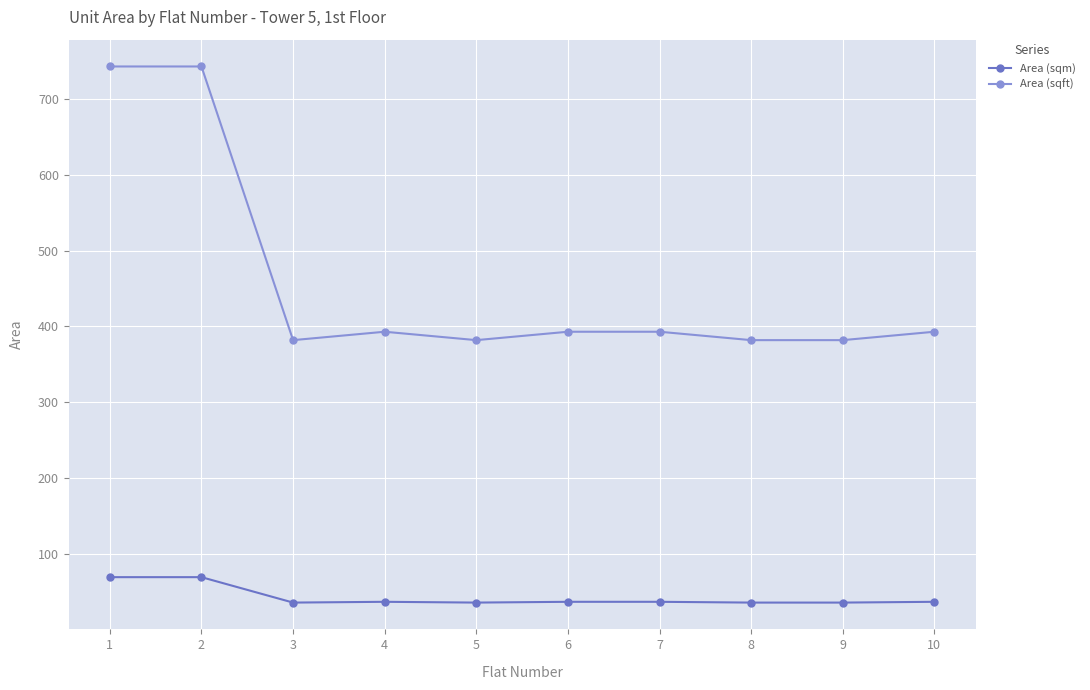

List the series in order of their peak value, lowest first.

Area (sqm), Area (sqft)